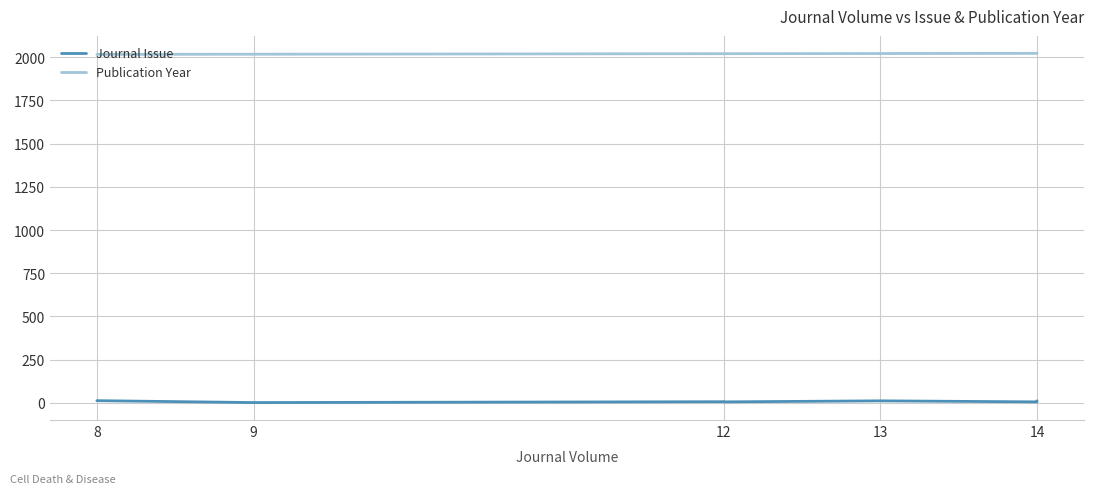

What is the average value of the Journal Issue series?

6